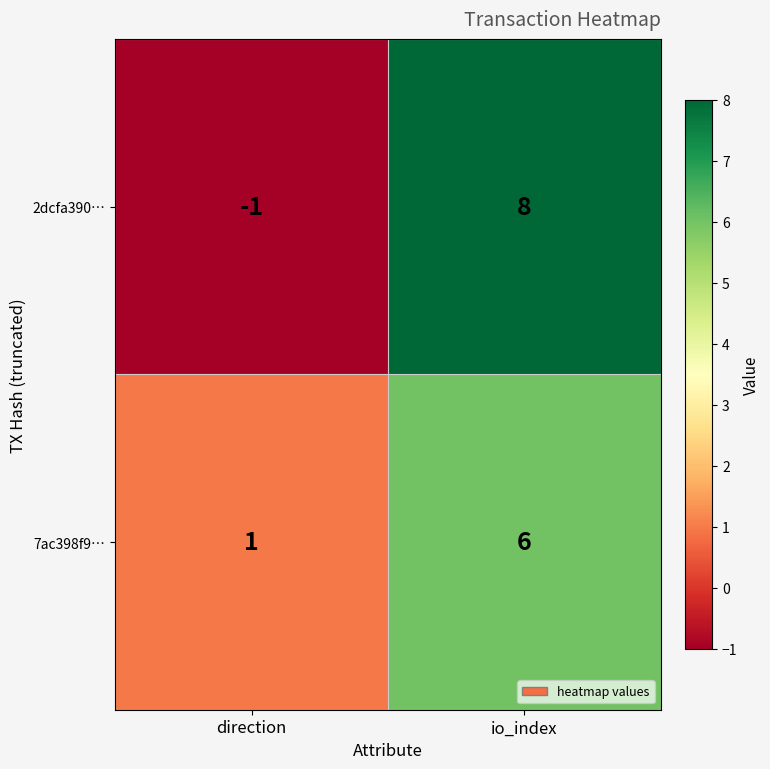

Which category has the lowest value across all series?

direction